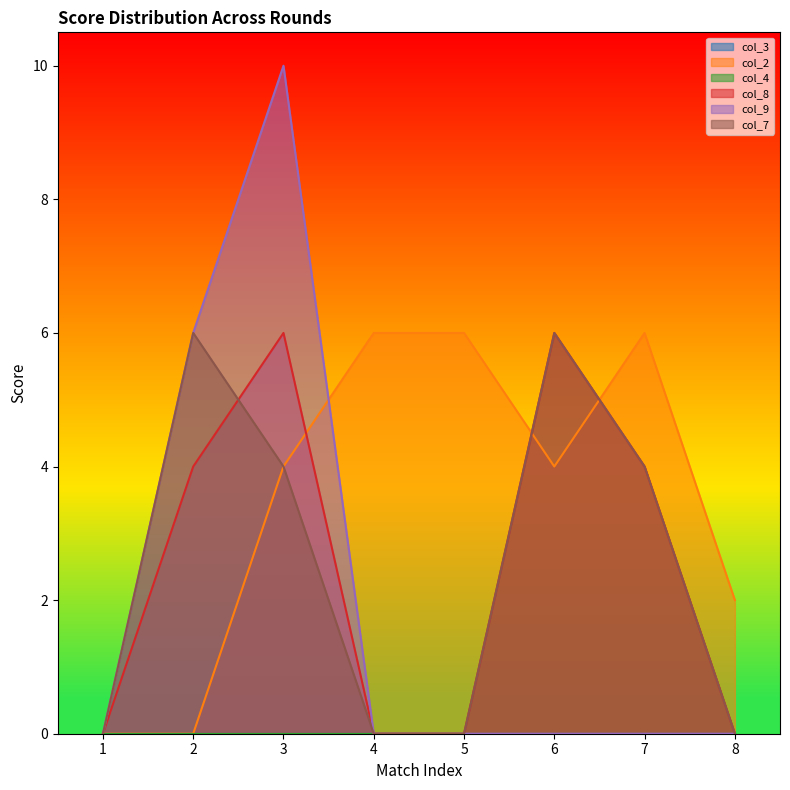

How many data points in col_2 are less than 4?

3